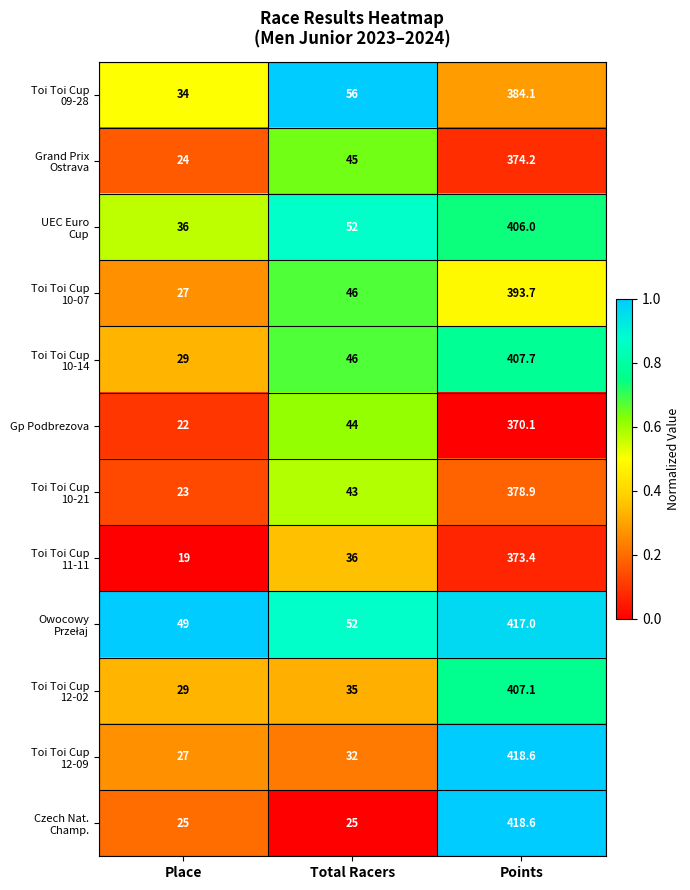

What is the difference between the Gp Podbrezova values at Place and Total Racers?

22.0